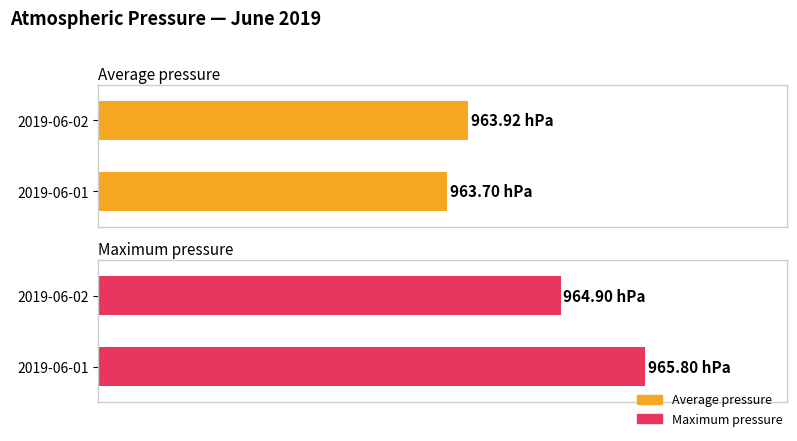

True or false: Maximum utilization has a value of 408.8 at 2019-06-01.

False